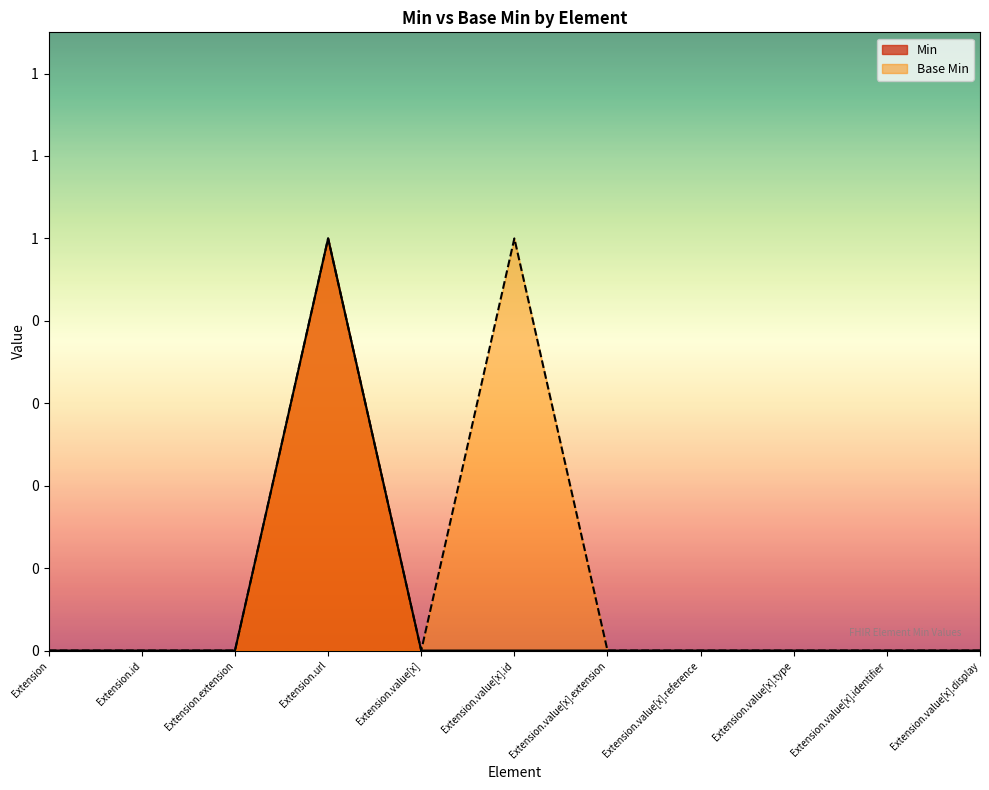

Is the value of Base Min at Extension.value[x].identifier greater than the value of Min at Extension.value[x].type?

No